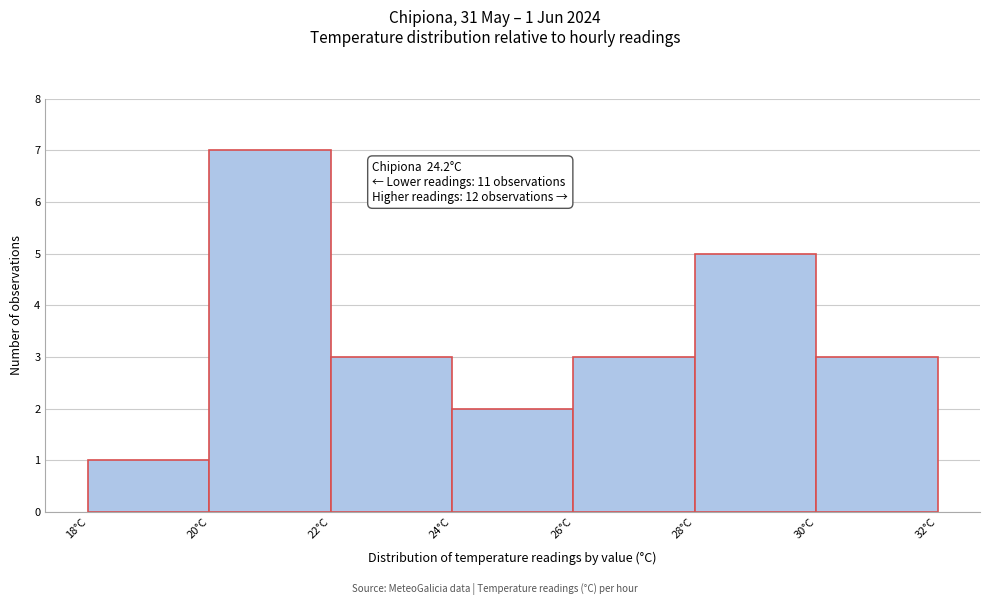

Which range on the x-axis has the tallest bar?

20 to 22